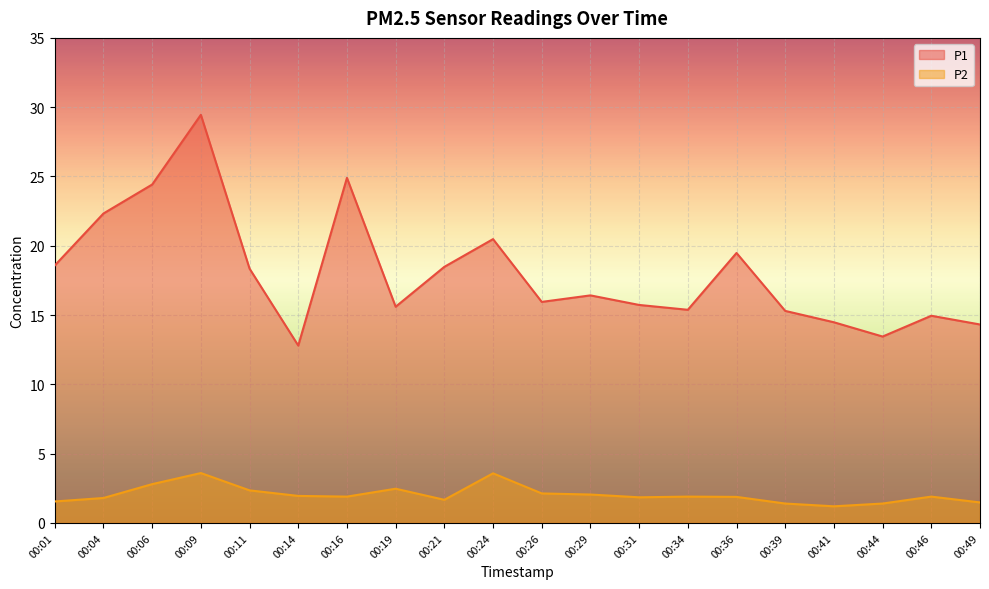

Reading right to left, what are all the values shown in this chart?

P1: 00:49=14.3	00:46=14.9	00:44=13.4	00:41=14.5	00:39=15.3	00:36=19.5	00:34=15.4	00:31=15.7	00:29=16.4	00:26=15.9	00:24=20.5	00:21=18.5	00:19=15.6	00:16=24.9	00:14=12.8	00:11=18.4	00:09=29.4	00:06=24.4	00:04=22.3	00:01=18.6
P2: 00:49=1.5	00:46=1.9	00:44=1.4	00:41=1.2	00:39=1.4	00:36=1.9	00:34=1.9	00:31=1.9	00:29=2.0	00:26=2.1	00:24=3.6	00:21=1.7	00:19=2.5	00:16=1.9	00:14=1.9	00:11=2.4	00:09=3.6	00:06=2.8	00:04=1.8	00:01=1.6